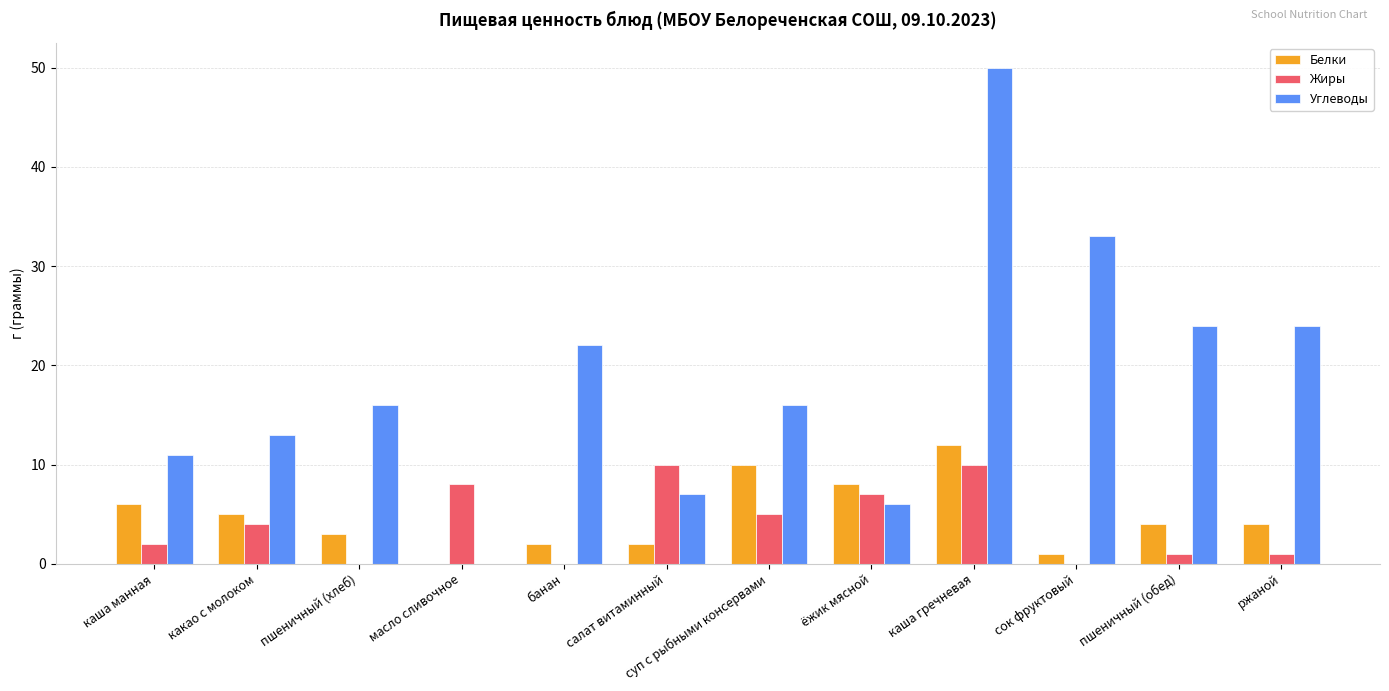

What is the spread (max minus min) of values at ёжик мясной?

2